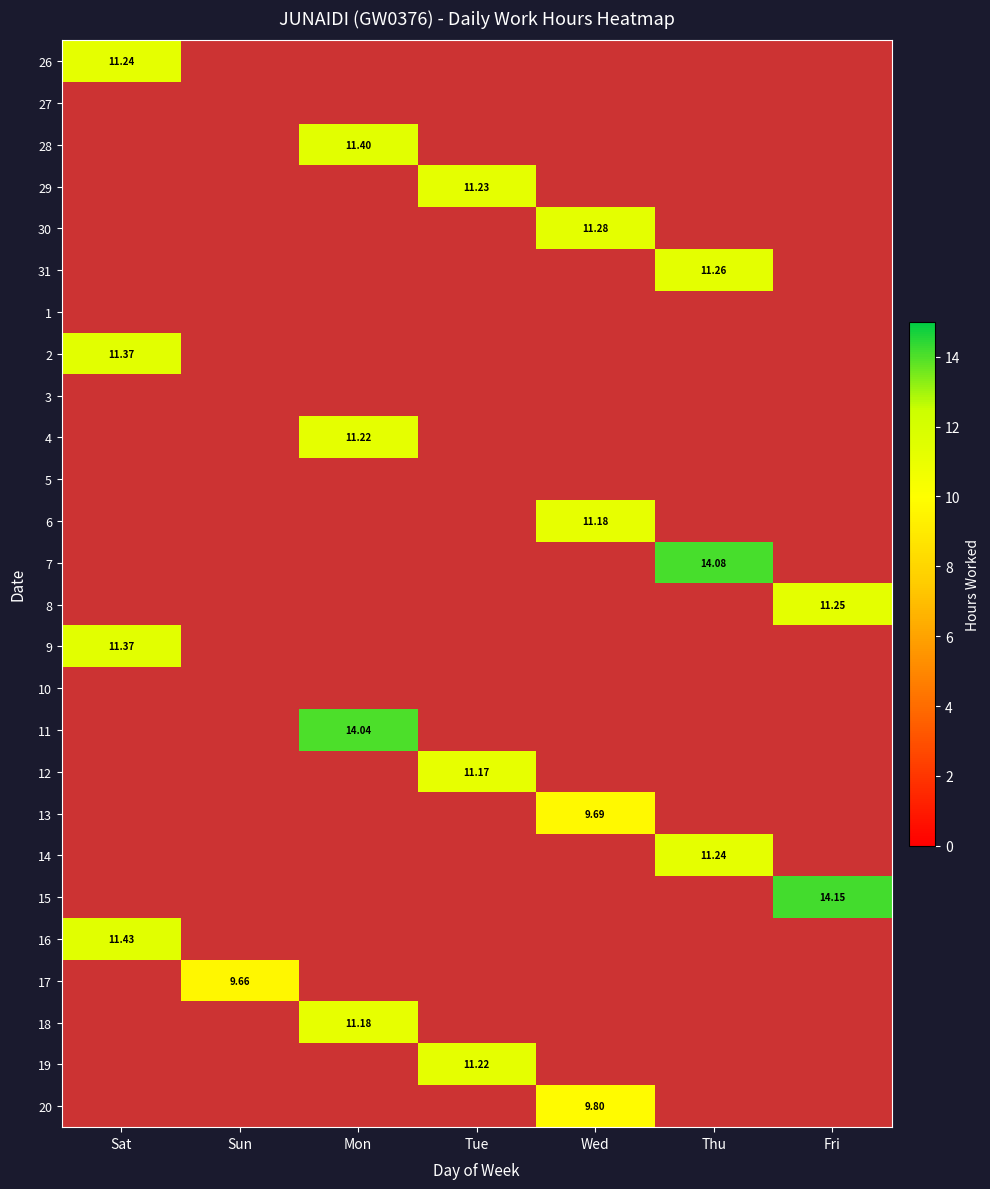

What is the difference between the maximum and minimum values in the 11 series?

14.0